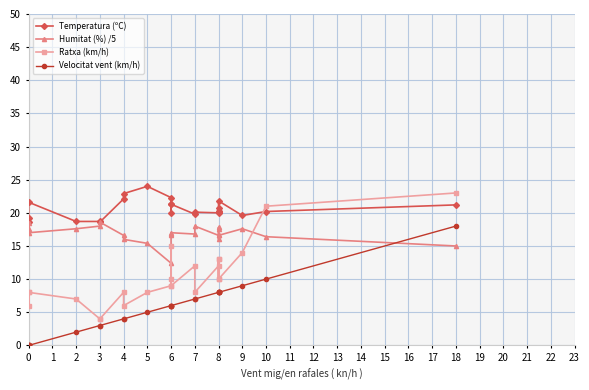

How many lines are shown in the chart?

4